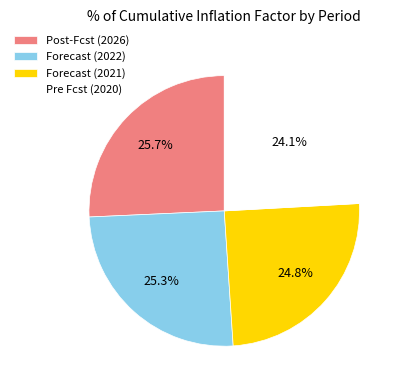

Which has a higher value, Pre Fcst (2020) or Post-Fcst (2026)?

Post-Fcst (2026)